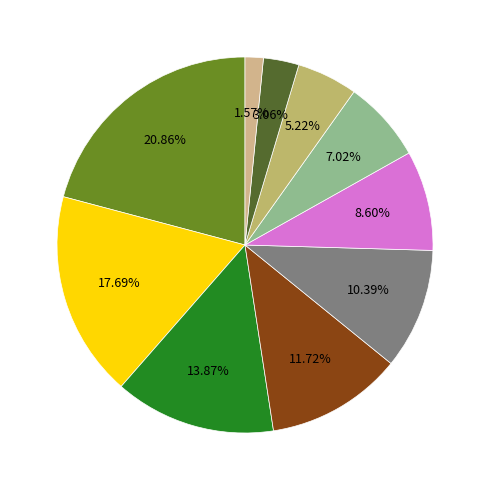

How many segments does this pie chart have?

10